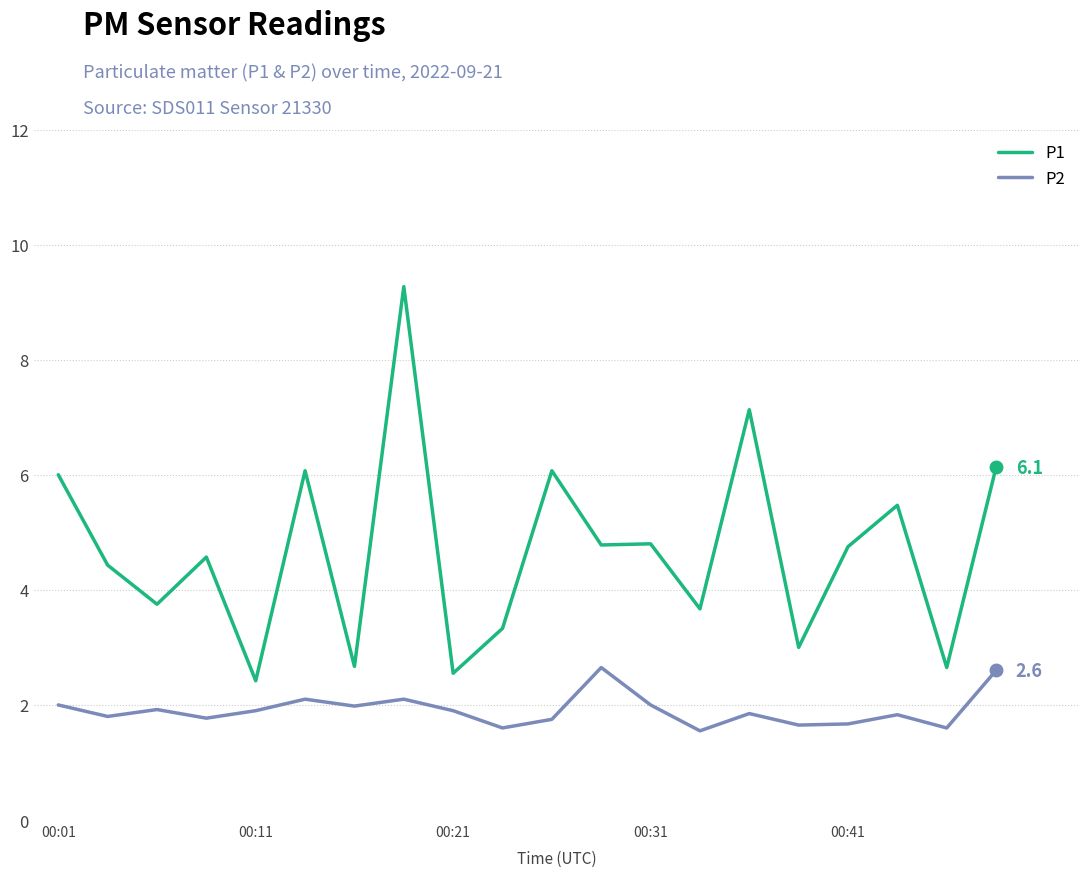

Which series has the widest spread of values?

P1